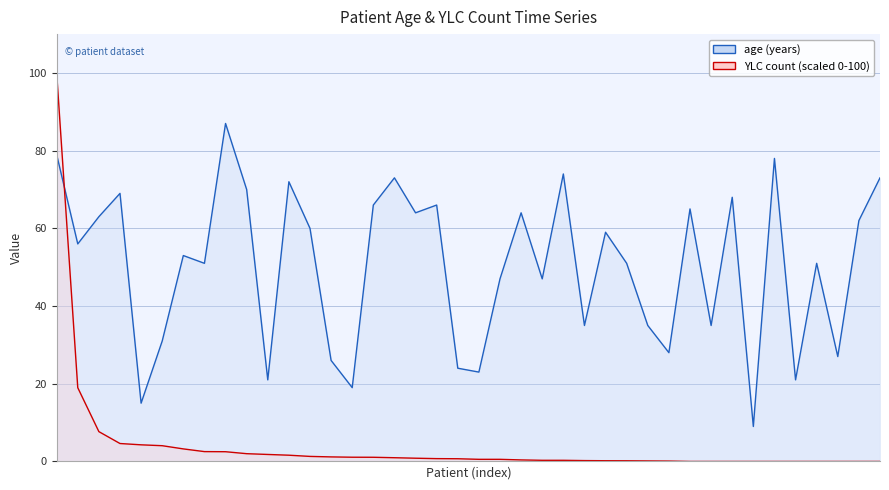

Reading left to right, what are all the values shown in this chart?

age (years): 3702040002=79.0	709426=56.0	676122=63.0	685545=69.0	675271=15.0	692169=31.0	703807=53.0	694650=51.0	573124=87.0	602935=70.0	537157=21.0	674533=72.0	658855=60.0	697450=26.0	96071008=19.0	698291=66.0	687950=73.0	690146=64.0	701373=66.0	96053649=24.0	697742=23.0	700457=47.0	678556=64.0	693593=47.0	686958=74.0	709827=35.0	684973=59.0	374634=51.0	628041=35.0	688865=28.0	689211=65.0	618292=35.0	696976=68.0	702080801=9.0	492426=78.0	97006588=21.0	695435=51.0	695047=27.0	646375=62.0	488223=73.0
YLC count: 3702040002=100.0	709426=19.0	676122=7.7	685545=4.6	675271=4.3	692169=4.1	703807=3.2	694650=2.5	573124=2.5	602935=2.0	537157=1.8	674533=1.6	658855=1.3	697450=1.2	96071008=1.1	698291=1.1	687950=1.0	690146=0.8	701373=0.7	96053649=0.7	697742=0.5	700457=0.5	678556=0.4	693593=0.3	686958=0.3	709827=0.2	684973=0.2	374634=0.2	628041=0.1	688865=0.1	689211=0.0	618292=0.0	696976=0.0	702080801=0.0	492426=0.0	97006588=0.0	695435=0.0	695047=0.0	646375=0.0	488223=0.0